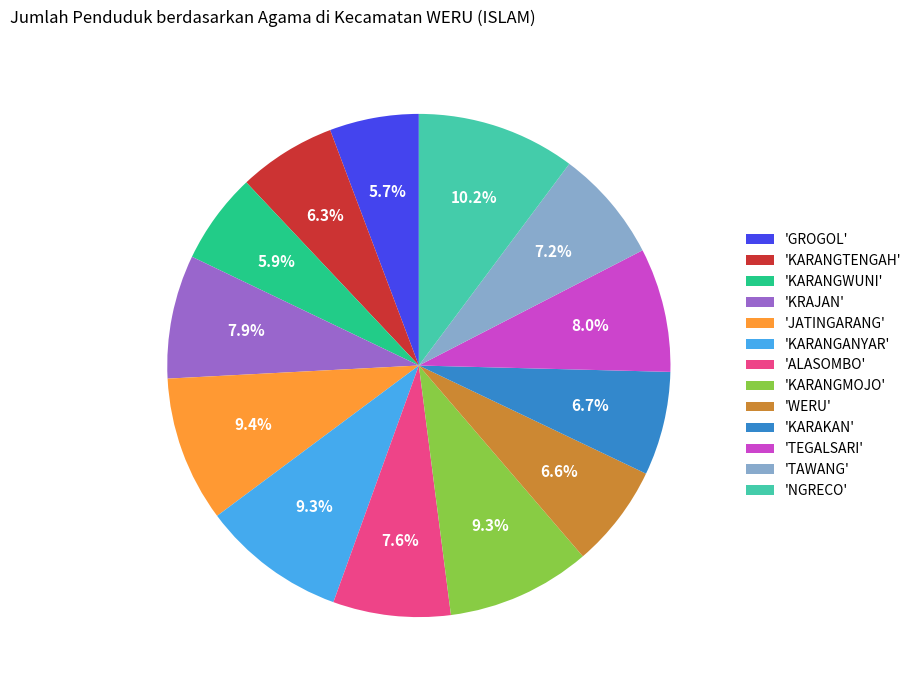

How much of the chart is everything except 'JATINGARANG'?

90.6%